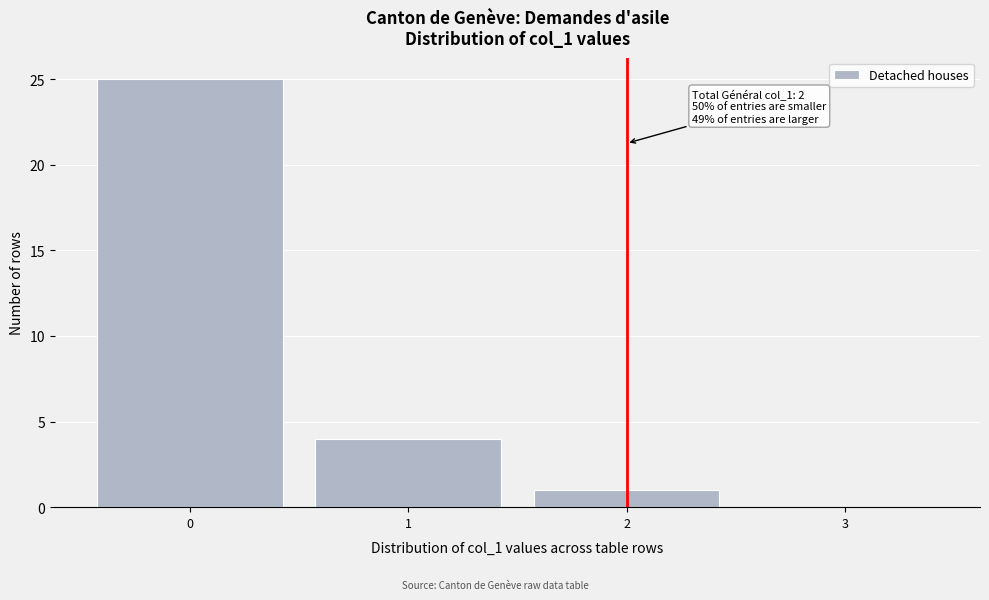

Reading left to right, extract all data points from this chart.

0=25	1=4	2=1	3=0